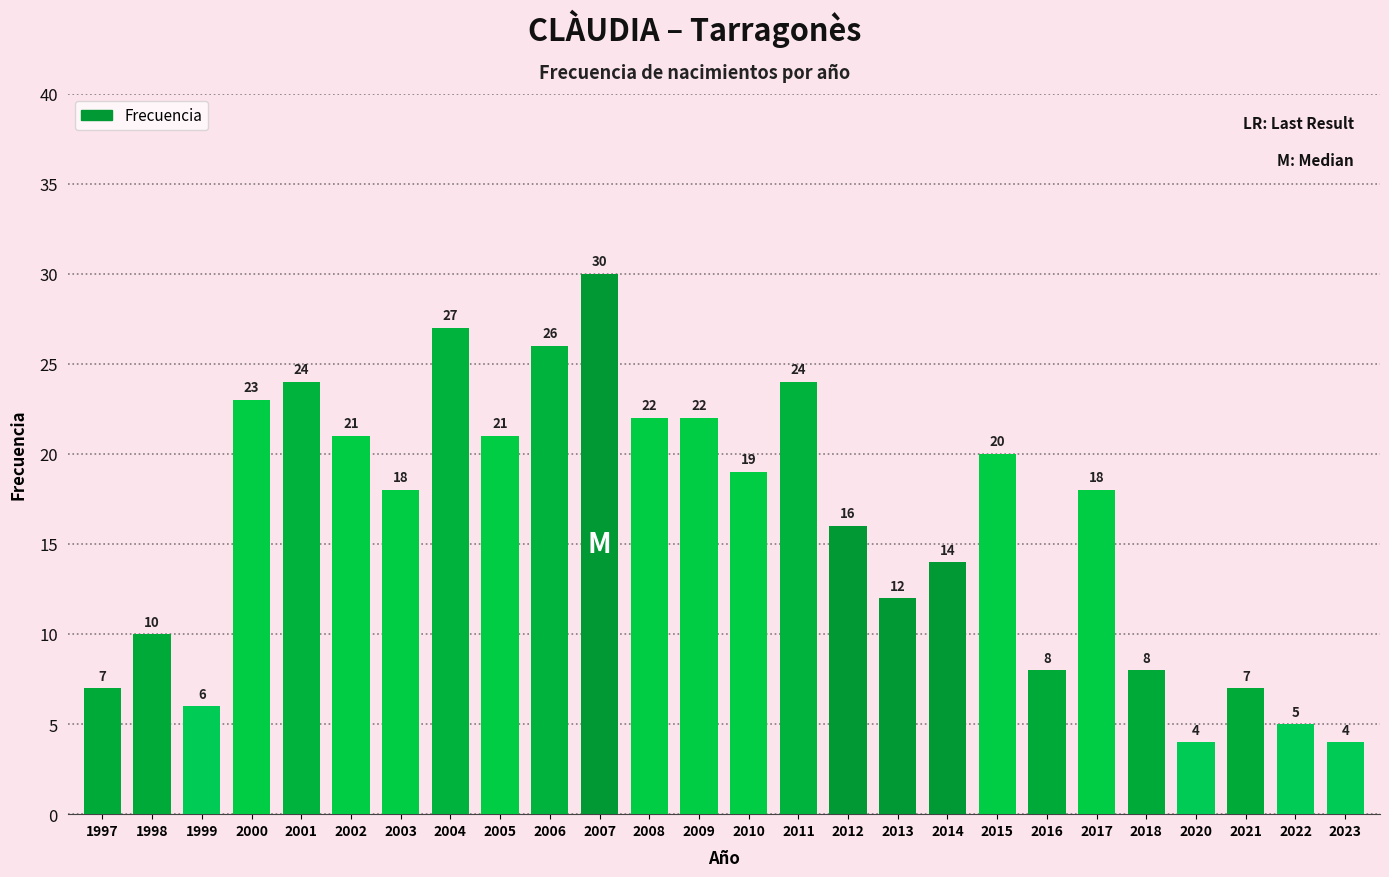

The value at 2023 is 2. True or false?

False